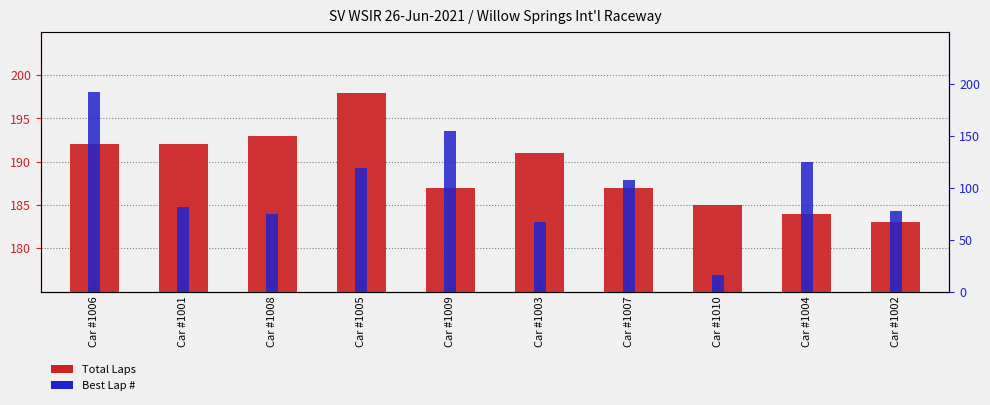

The value of Total Laps at Car #1008 is 193. True or false?

True